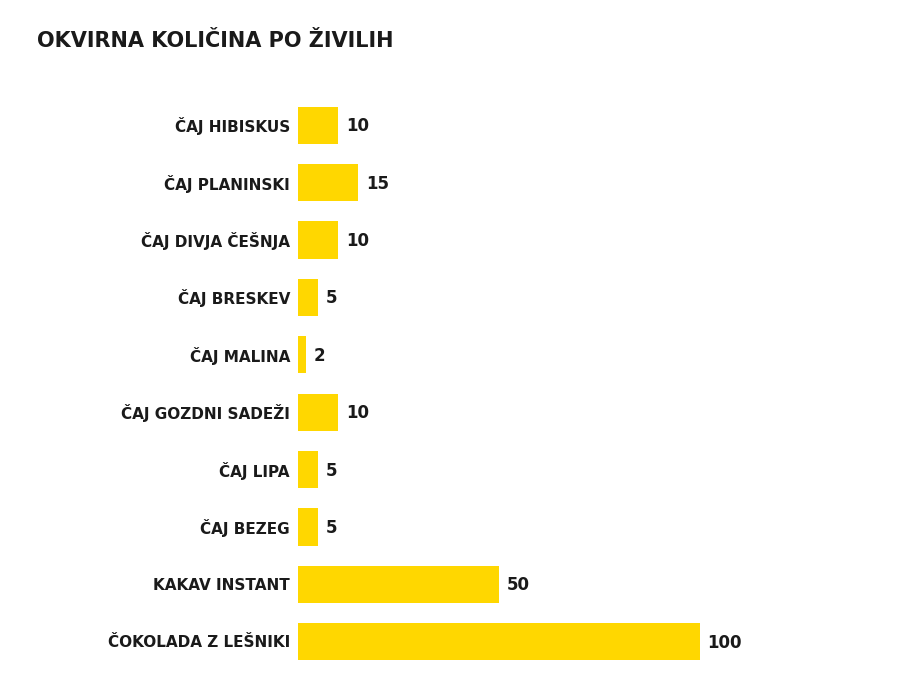

What is the average value?

21